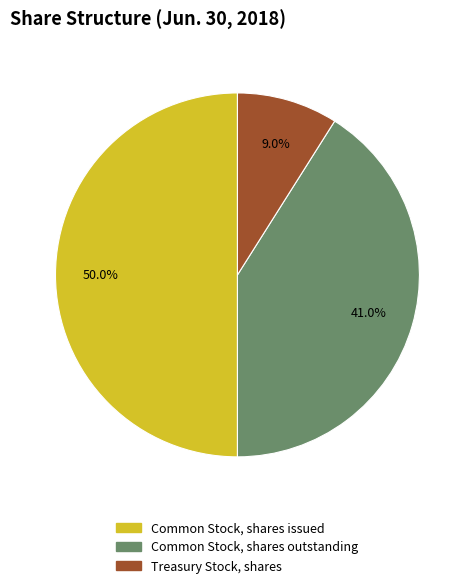

To the nearest percent, what portion does Common Stock, shares outstanding represent?

41%